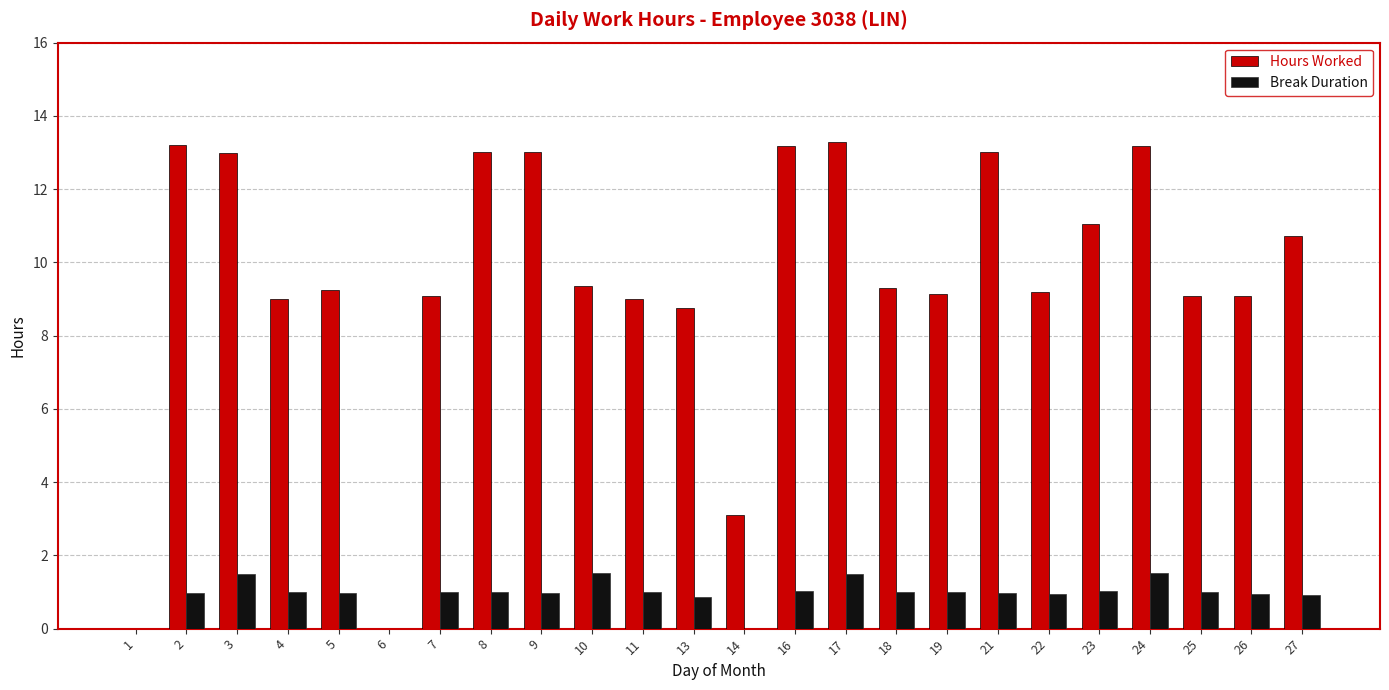

The Hours Worked series shows 9.3 at 10. True or false?

True